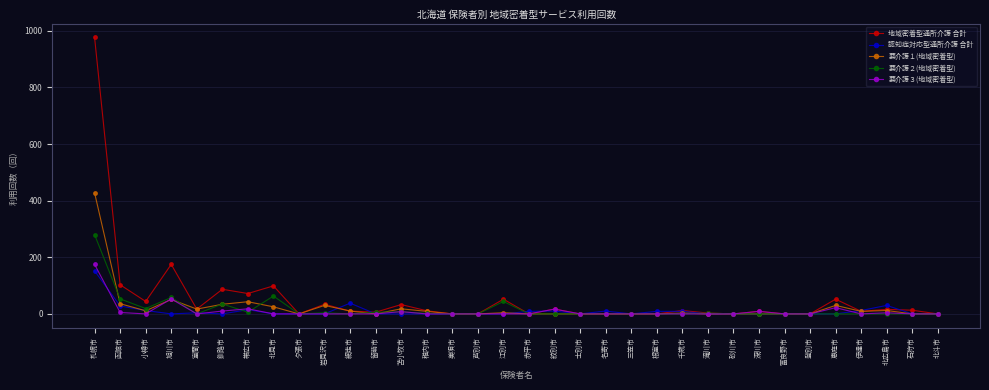

Which series has the largest total across all categories?

地域密着型通所介護 合計